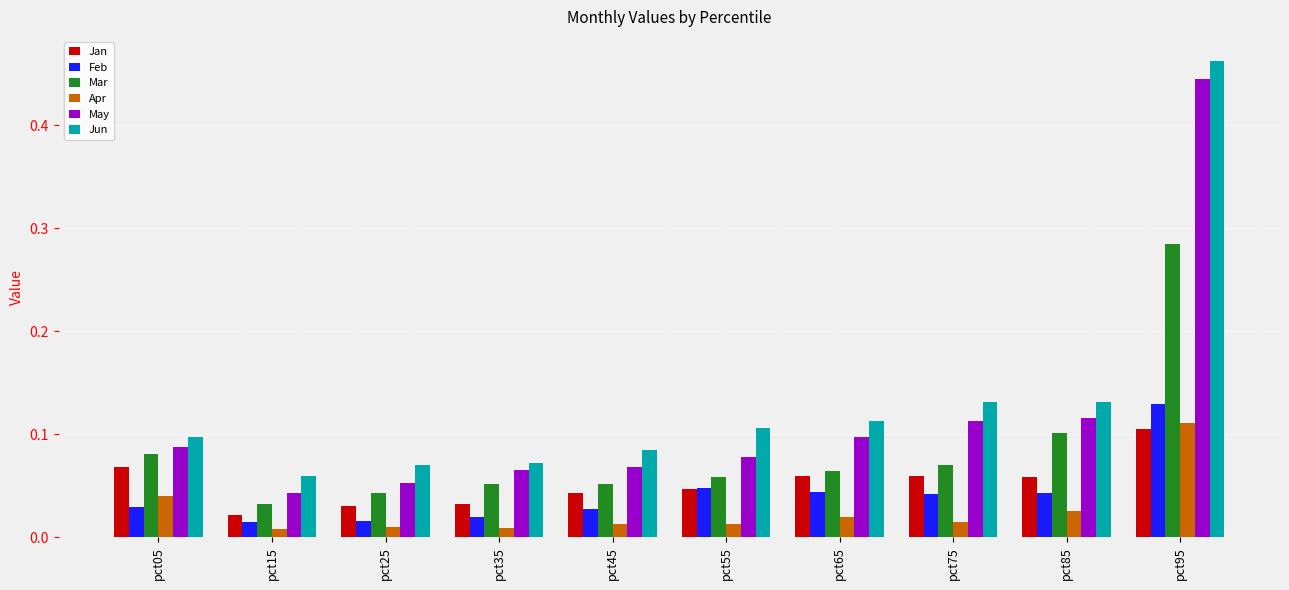

Count the number of categories in the chart.

10